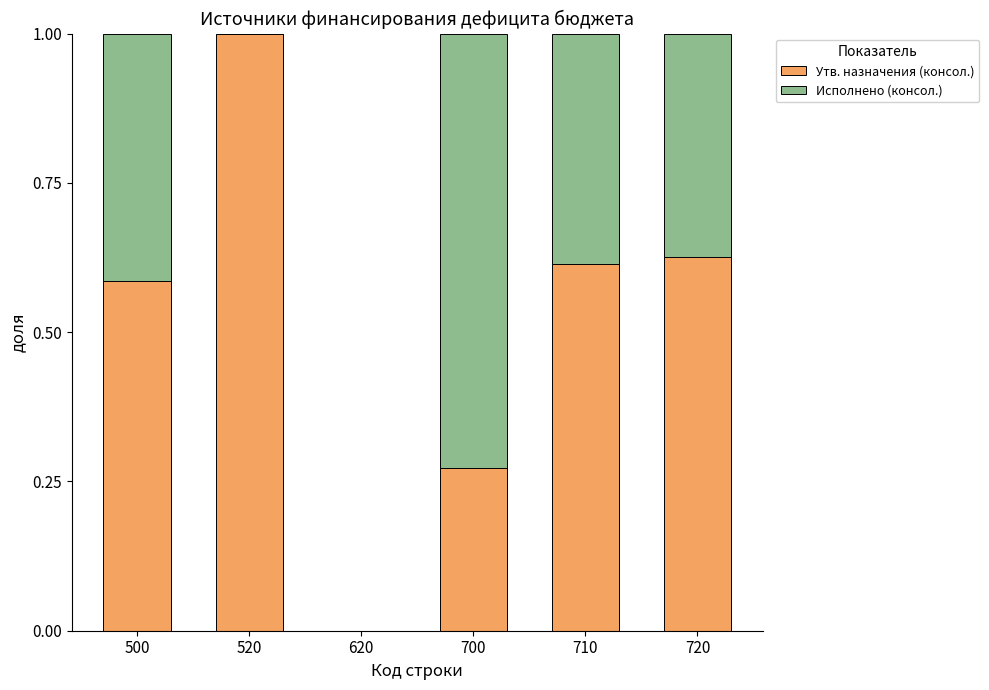

What is the total value across all series at 500?

1.0